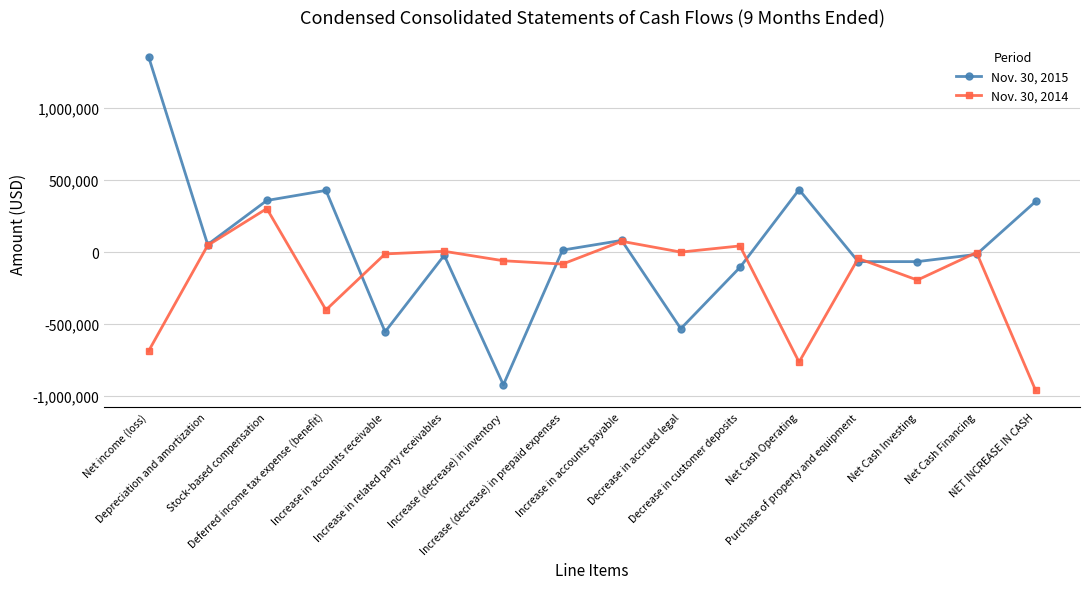

What is the value of the Nov. 30, 2014 point at the 8th from the left?

-83262